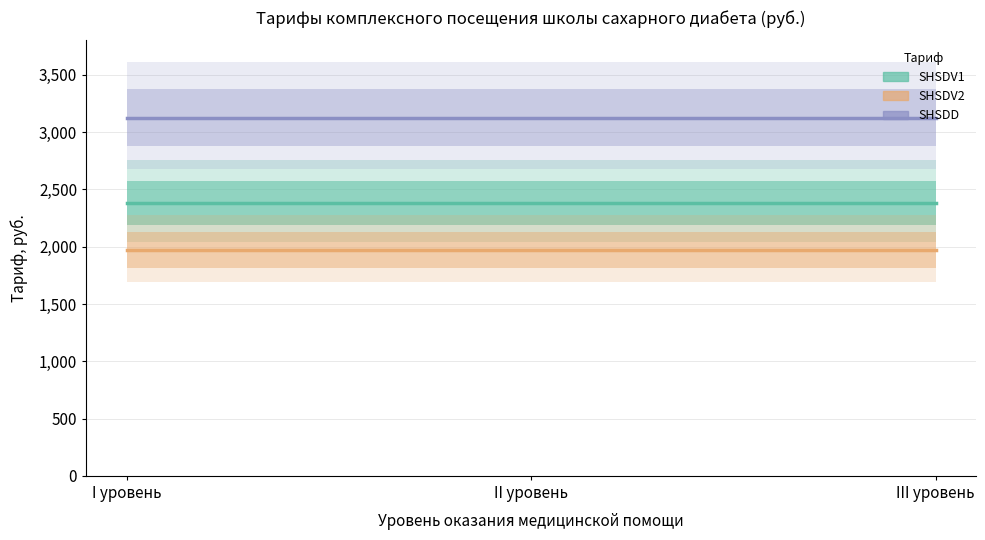

The value of SHSDV1 at III уровень is 2383.2. True or false?

True